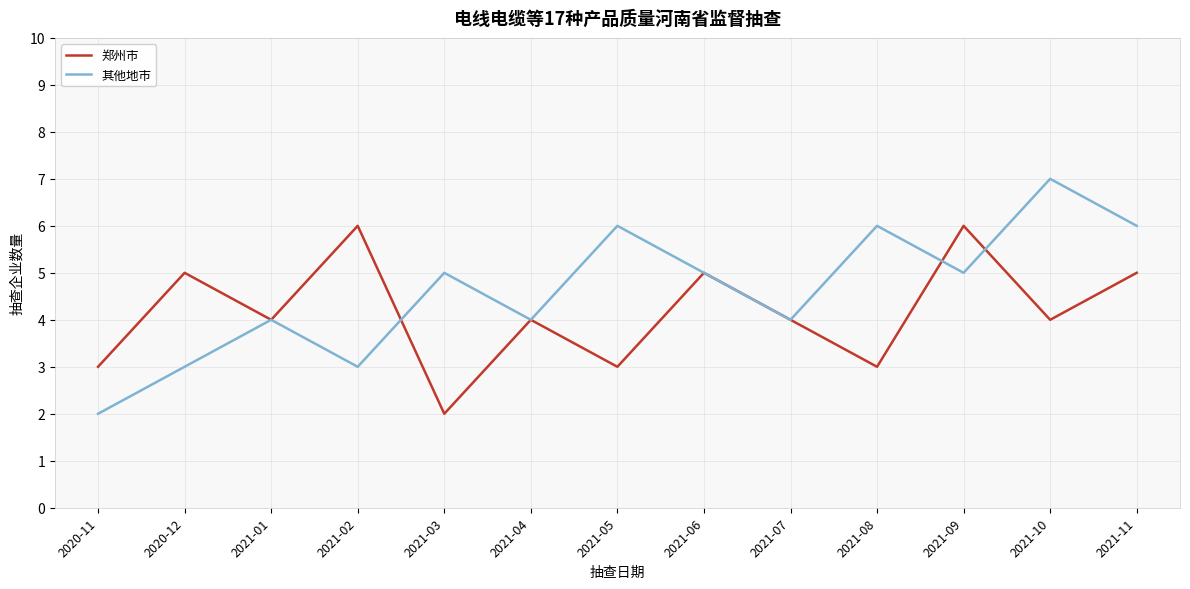

Which series has the largest total across all categories?

其他地市